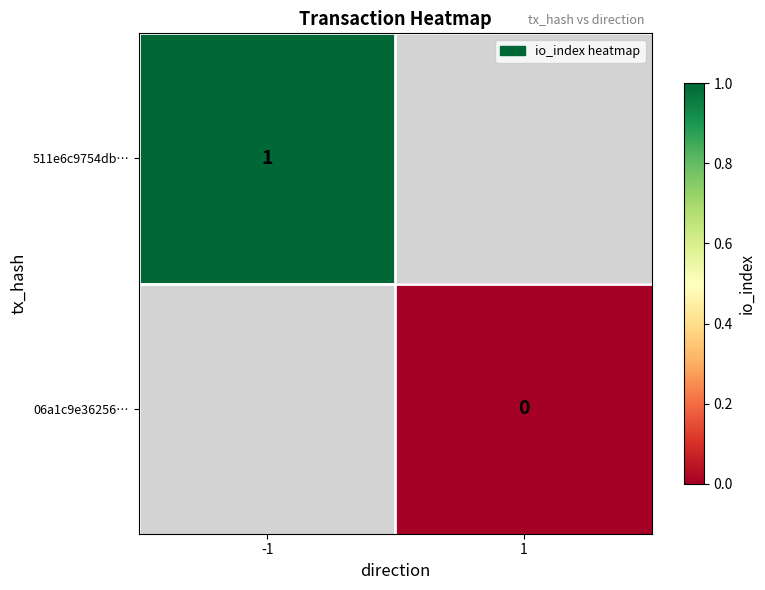

The value of 511e6c9754db… at -1 is 2. True or false?

False